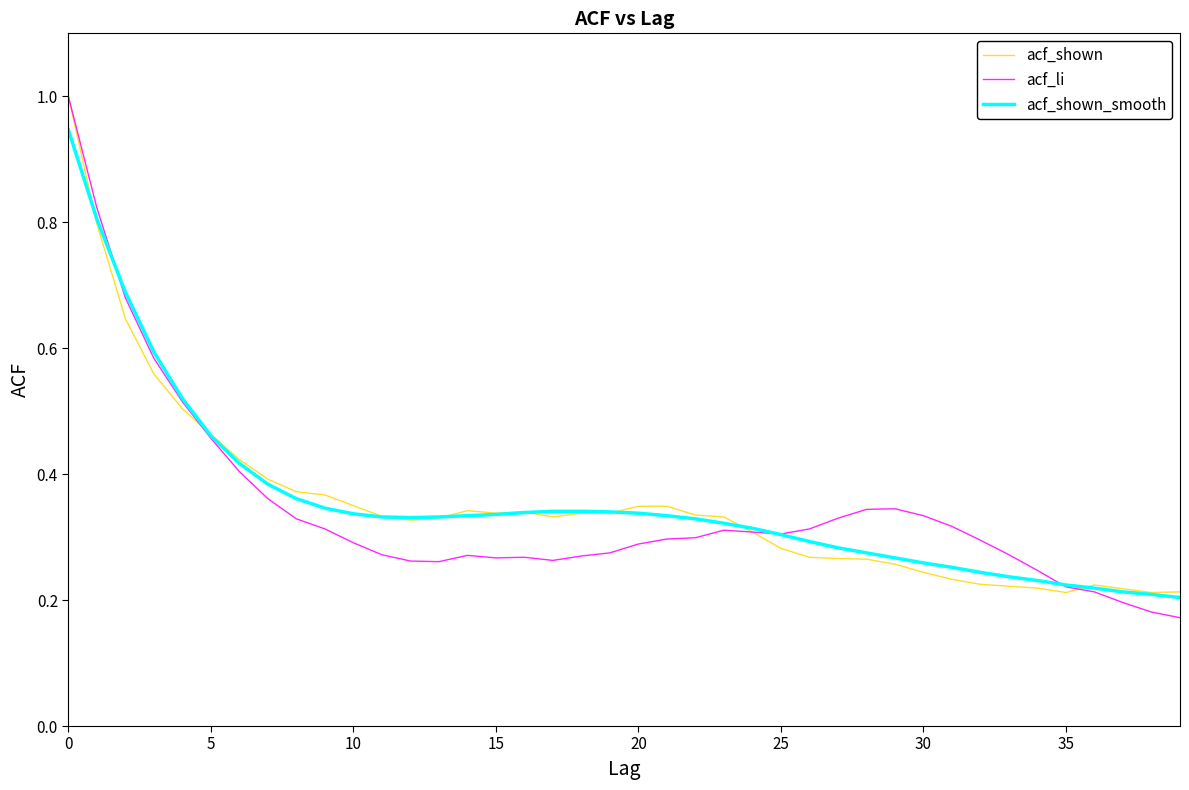

What is the greatest value displayed?

1.0